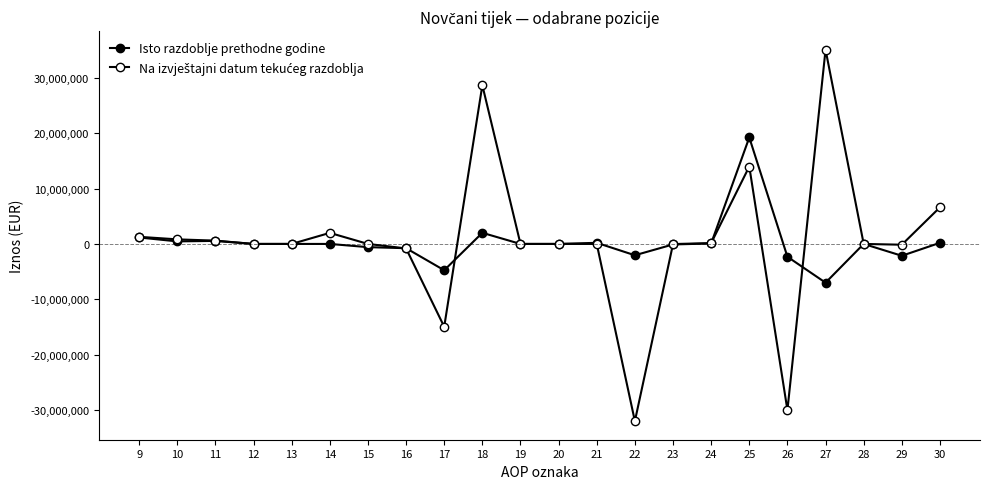

Reading left to right, what are all the values shown in this chart?

Isto razdoblje prethodne godine: 9=1165481	10=461196	11=549636	12=-2036	13=0	14=0	15=-580818	16=-769619	17=-4753924	18=2008843	19=0	20=0	21=201936	22=-2047377	23=-93585	24=84412	25=19234617	26=-2315921	27=-7001280	28=0	29=-2140250	30=201762
Na izvještajni datum tekućeg razdoblja: 9=1285891	10=825359	11=596268	12=0	13=0	14=1997030	15=0	16=-814480	17=-14964289	18=28672049	19=0	20=0	21=0	22=-32018542	23=-22760	24=150624	25=13984799	26=-30032024	27=35092866	28=0	29=-141337	30=6615908